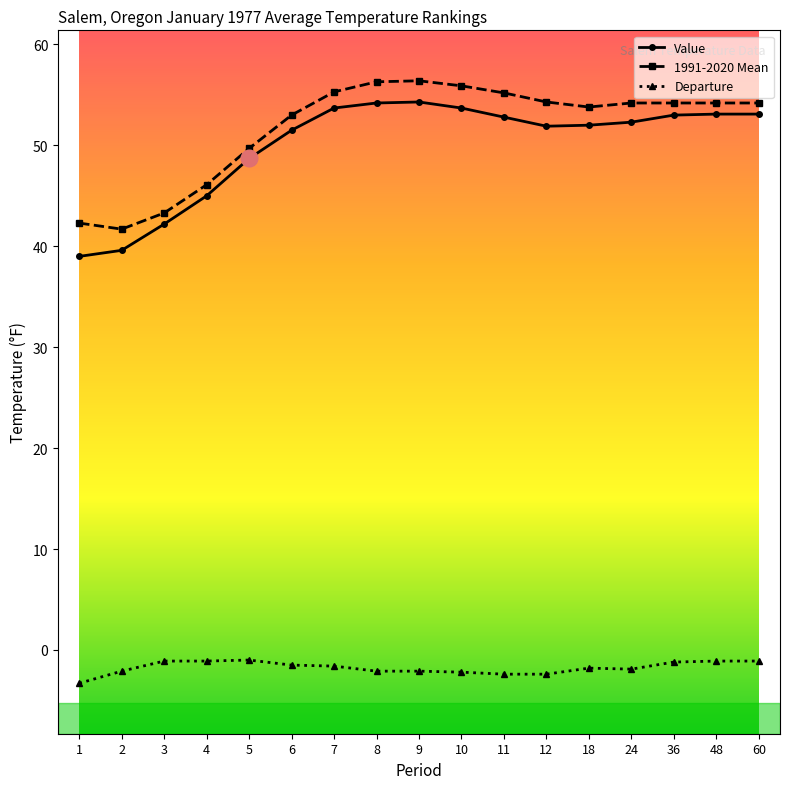

Which category has the lowest value in the Departure series?

1